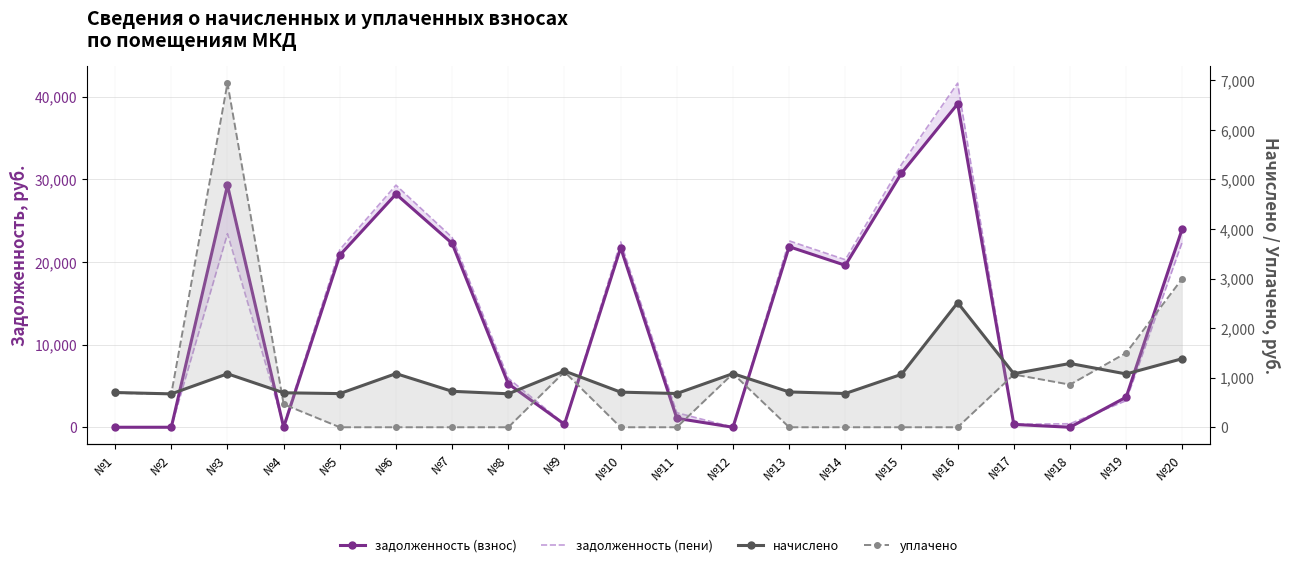

True or false: начислено has a value of 680.8 at №14.

True